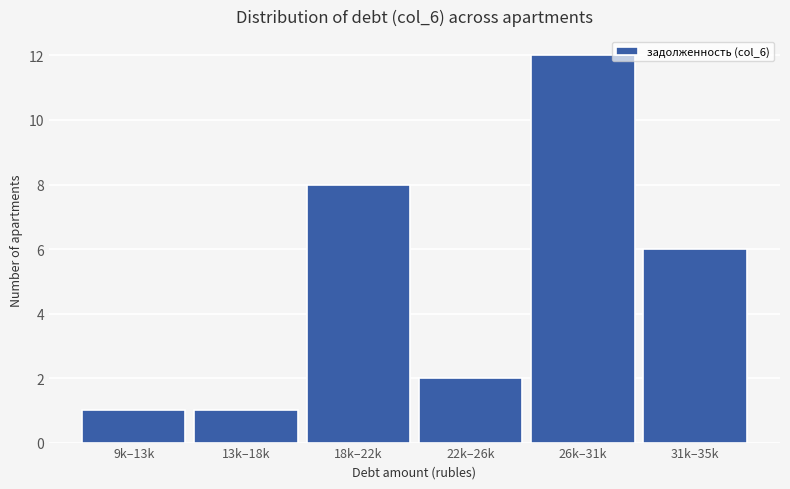

Reading right to left, transcribe all the data shown in this chart.

31k–35k=6	26k–31k=12	22k–26k=2	18k–22k=8	13k–18k=1	9k–13k=1